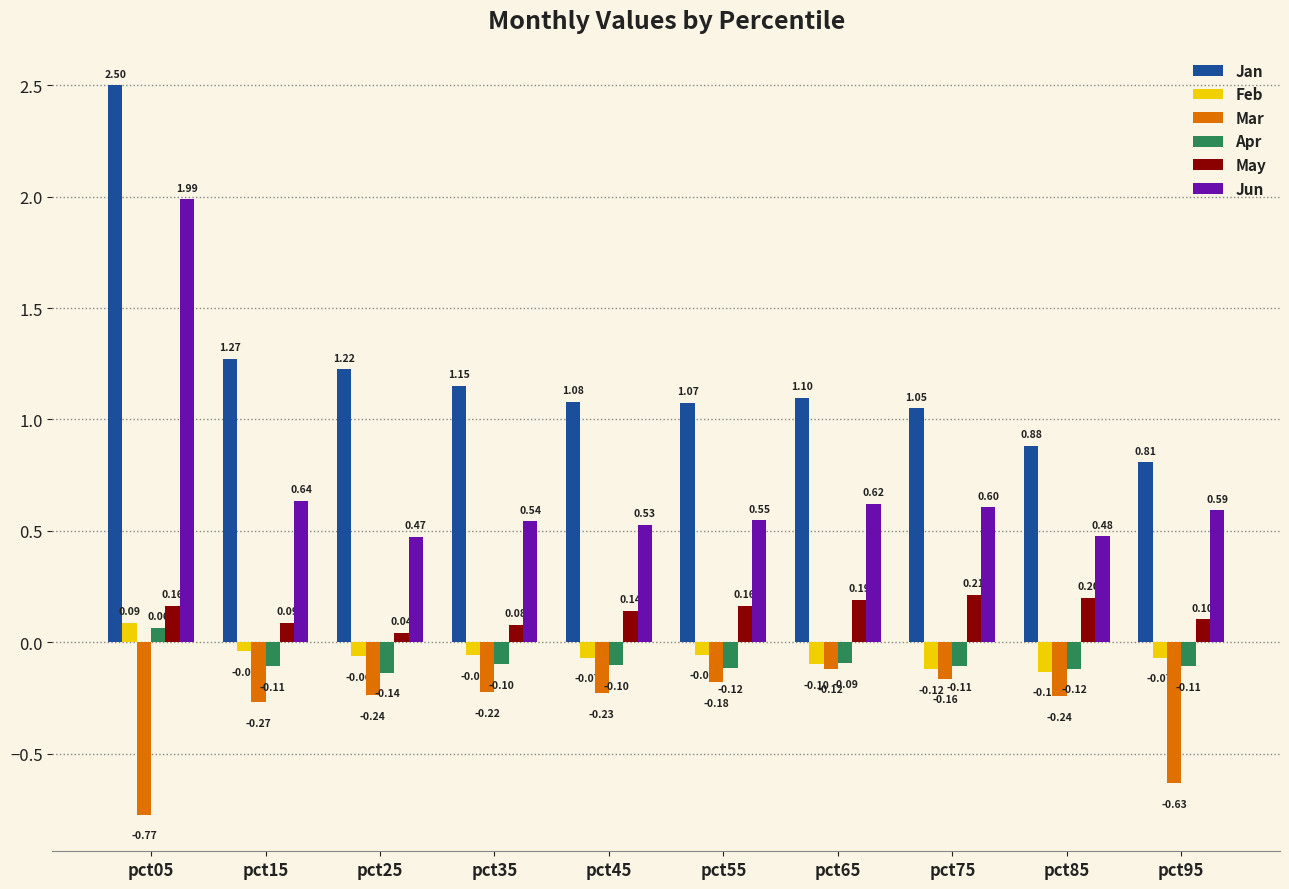

How many categories are shown in the chart?

10